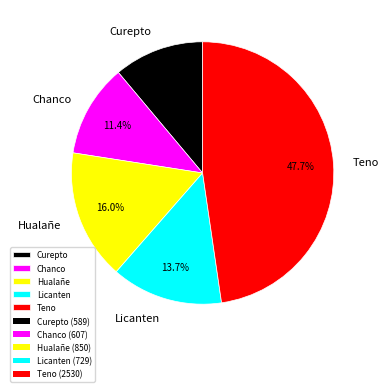

To the nearest percent, what is the difference between the largest and smallest slice percentages?

37%